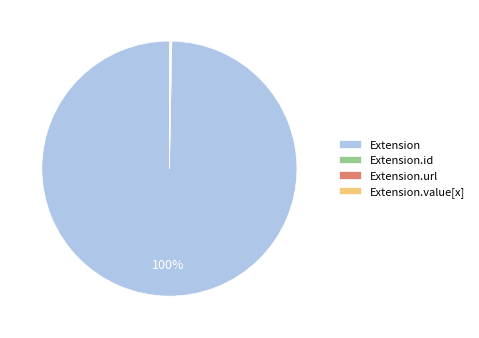

What percentage is the Extension slice, to the nearest percent?

100%